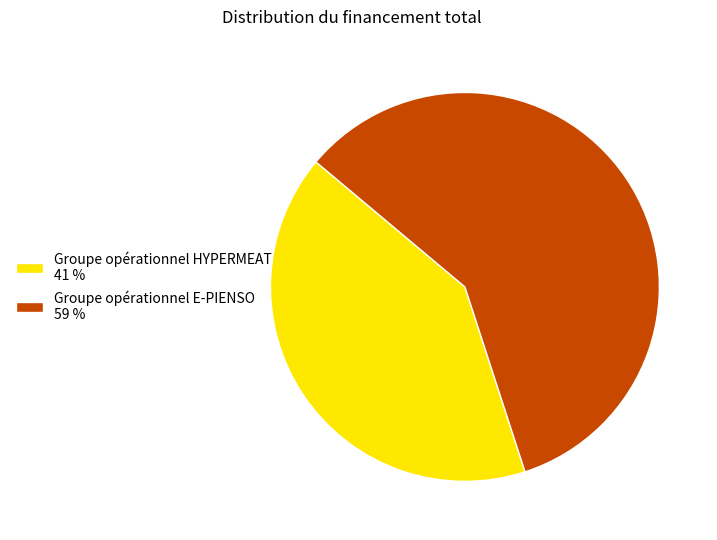

What is the smallest slice in the pie chart?

Groupe opérationnel HYPERMEAT